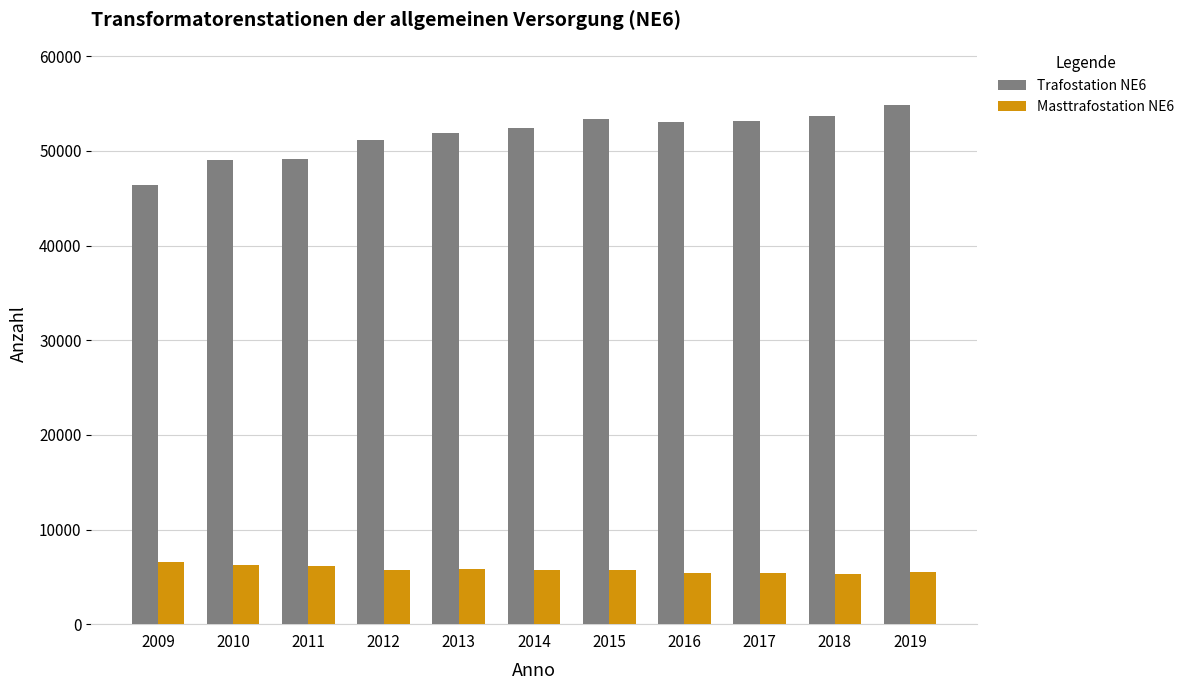

Which series has the largest range (max minus min)?

Trafostation NE6